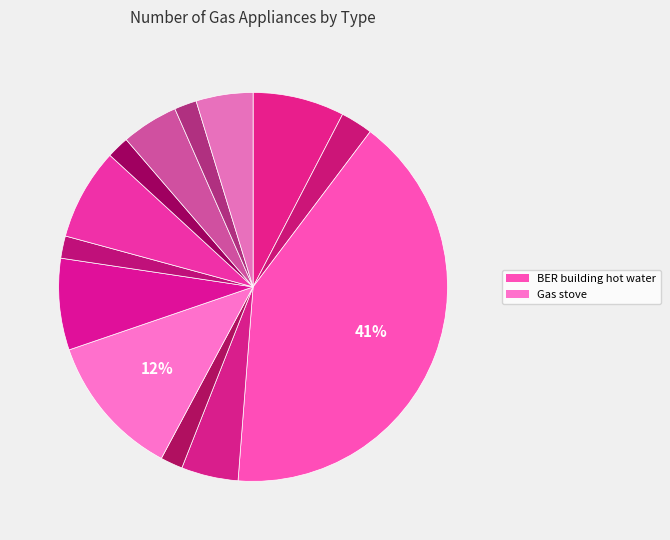

How many segments does this pie chart have?

13